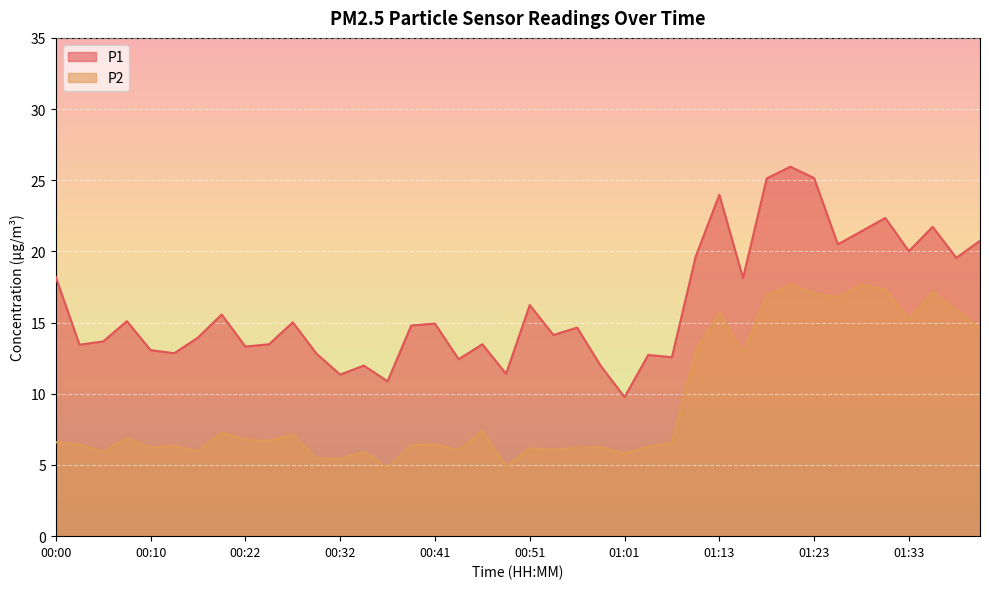

What is the value of the P2 point at the 24th from the left?

6.2